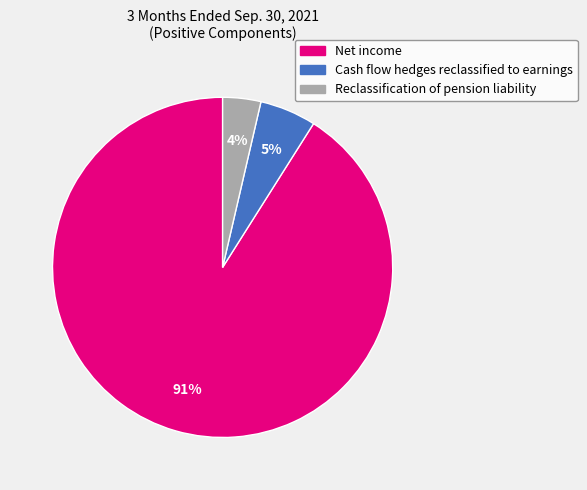

What is the largest slice in the pie chart?

Net income